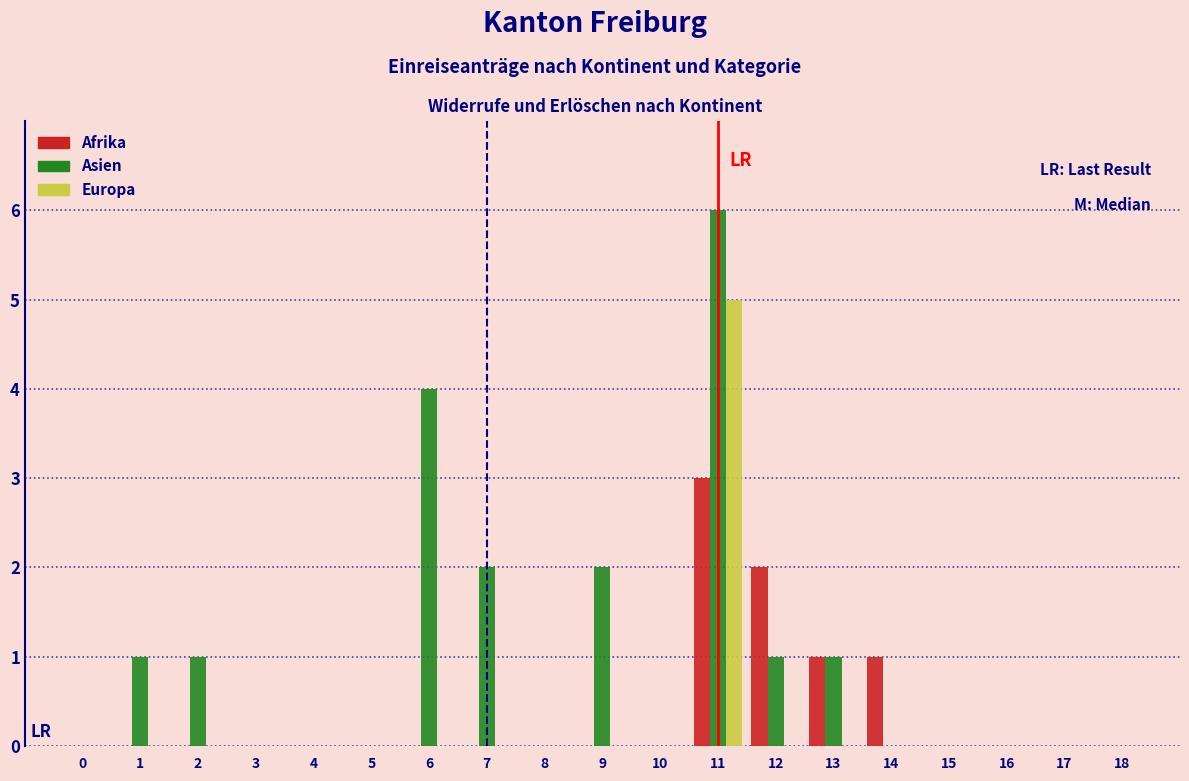

At which category does the chart reach its peak across all series?

11